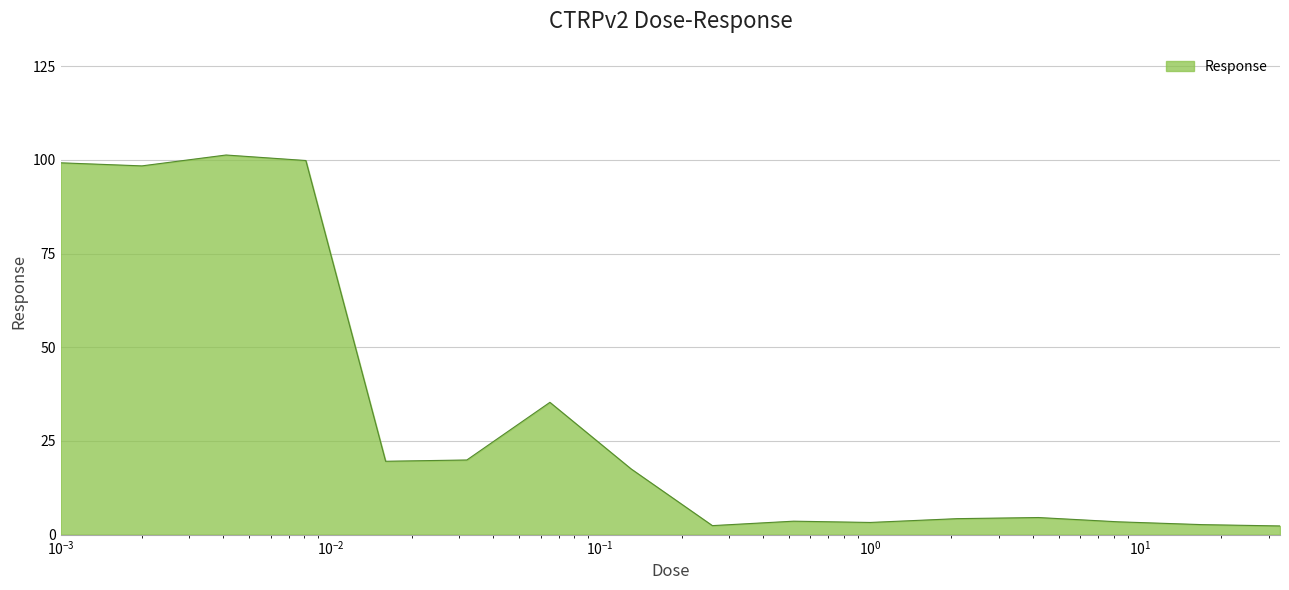

What is the average value?

32.4